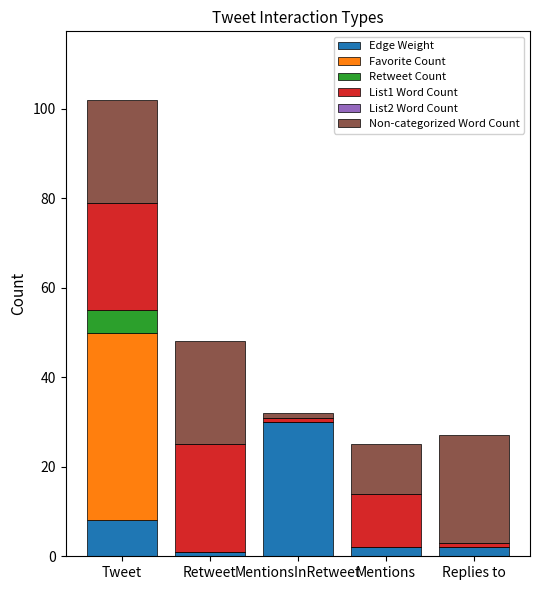

At which category is the sum across all series the highest?

Tweet